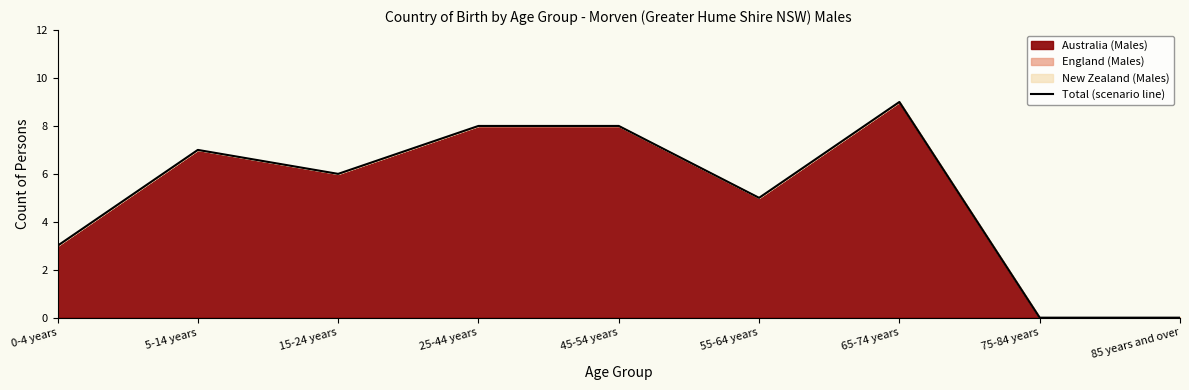

The chart shows a value of 8 at 45-54 years. True or false?

True